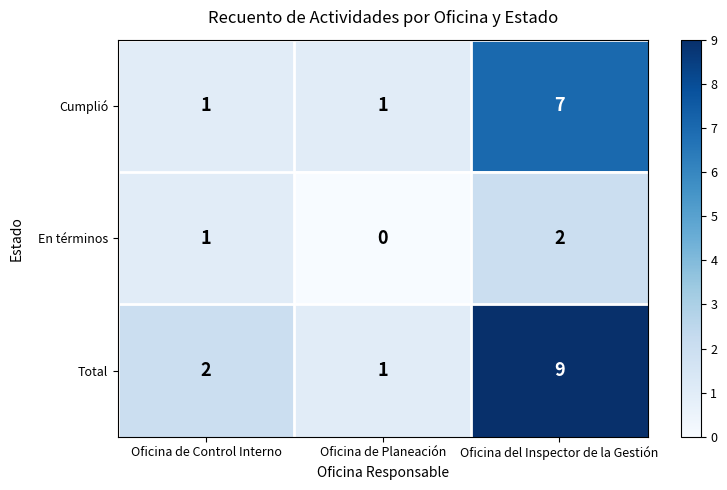

What is the spread (max minus min) of values at Oficina de Control Interno?

1